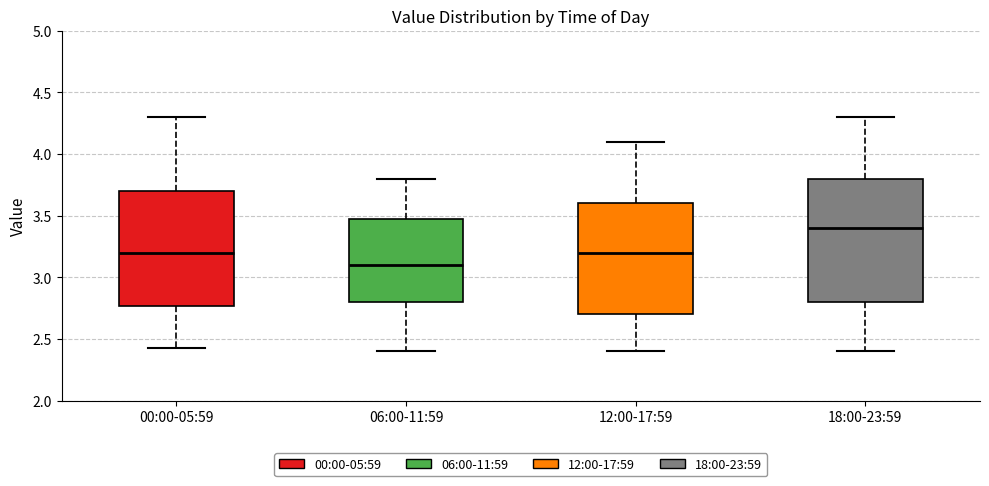

Which box's median line is the highest?

18:00-23:59